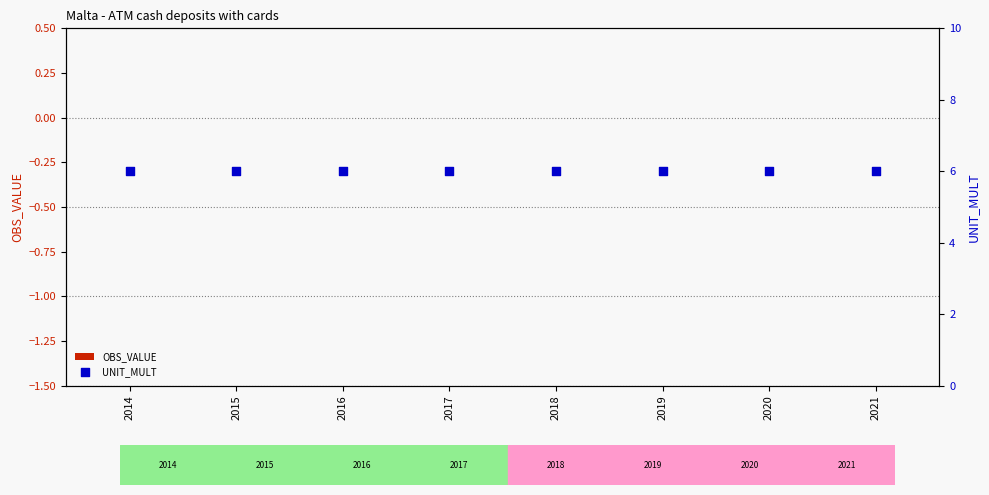

What is the total value across all series at 2017?

6